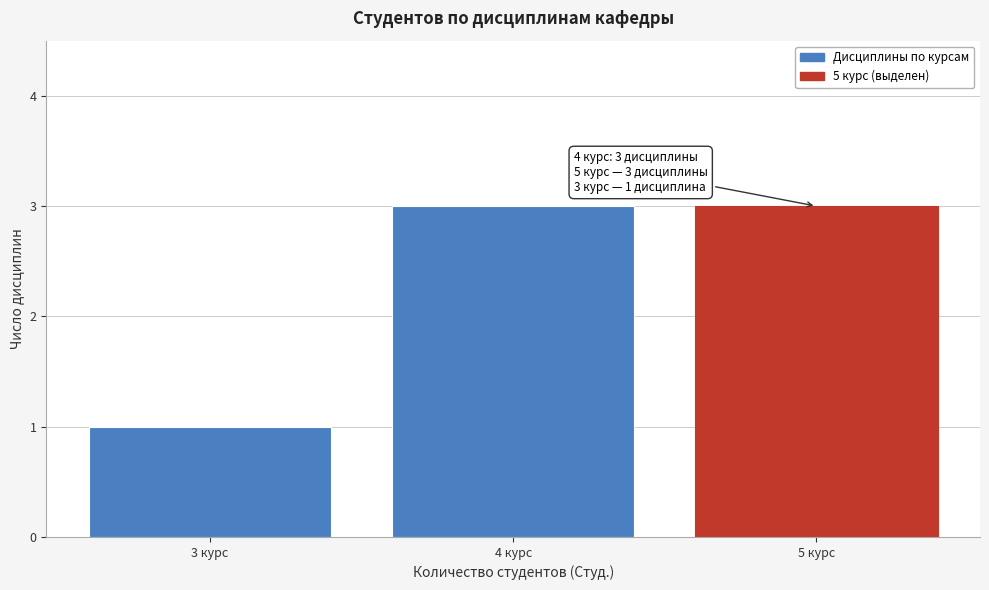

Reading right to left, what are all the values shown in this chart?

5 курс=3	4 курс=3	3 курс=1